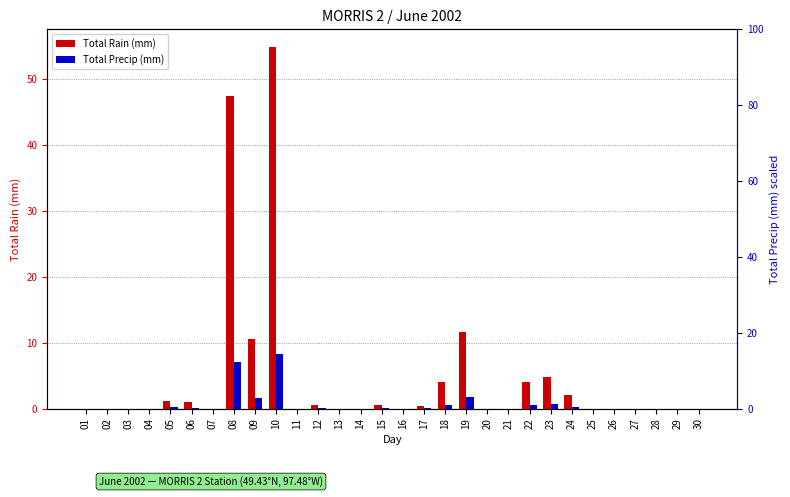

At 21, list the series in order from largest to smallest.

Total Rain (mm), Total Precip (mm)